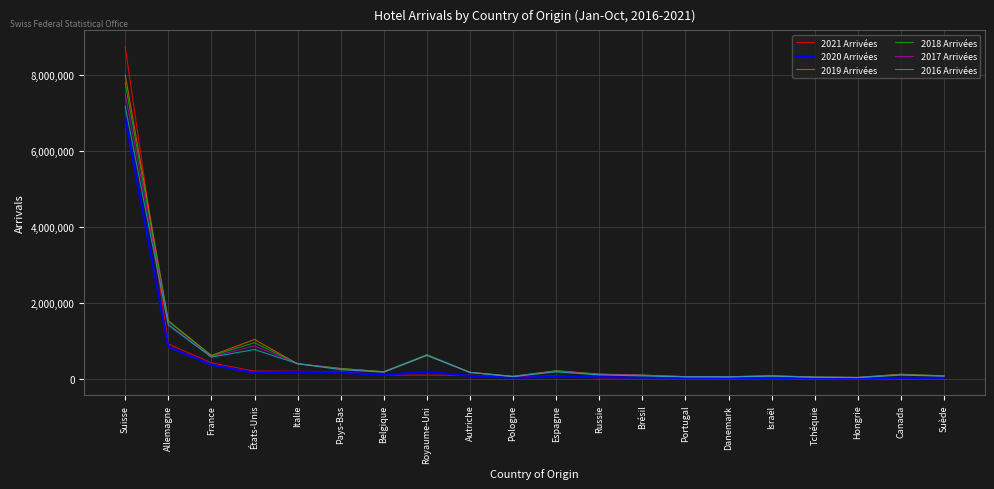

Where is the first local minimum for 2018 Arrivées?

France